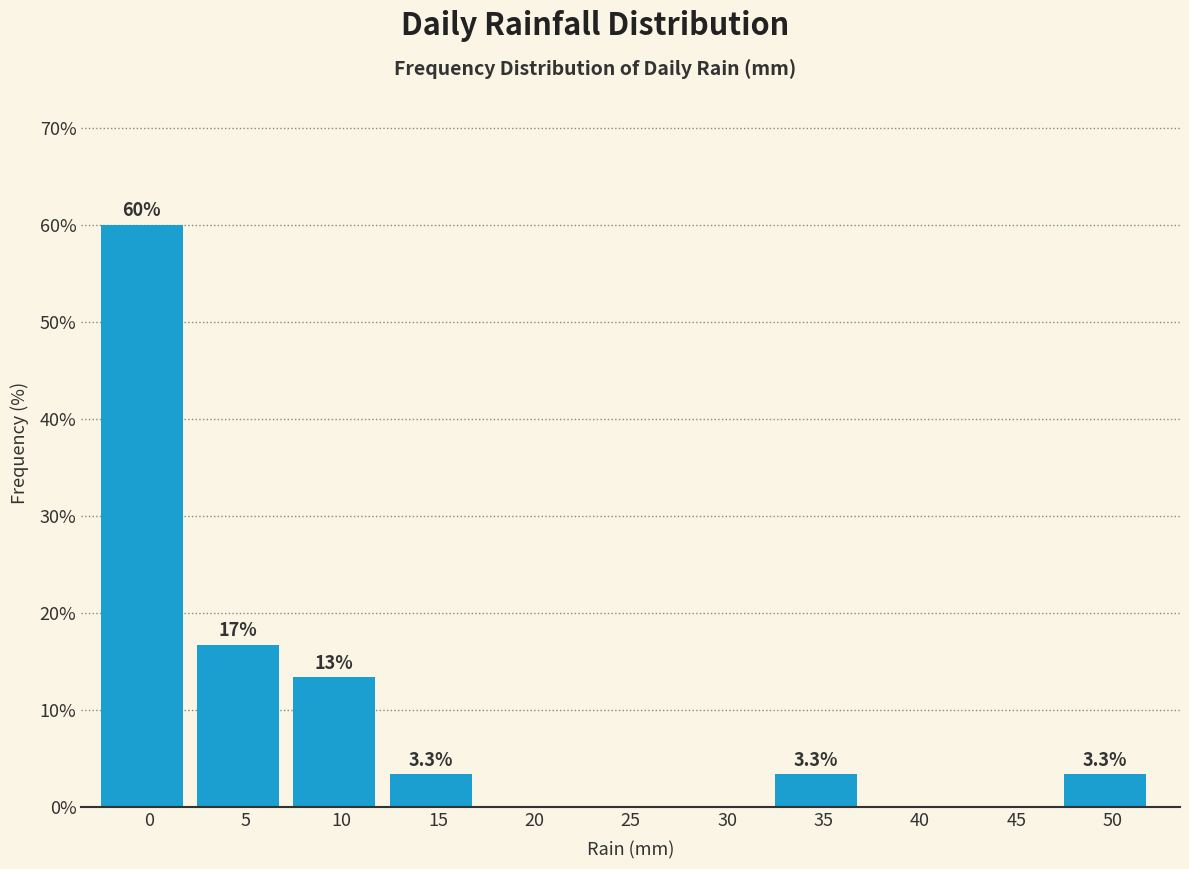

Reading left to right, transcribe all the data shown in this chart.

0=60.0	5=16.7	10=13.3	15=3.3	20=0.0	25=0.0	30=0.0	35=3.3	40=0.0	45=0.0	50=3.3